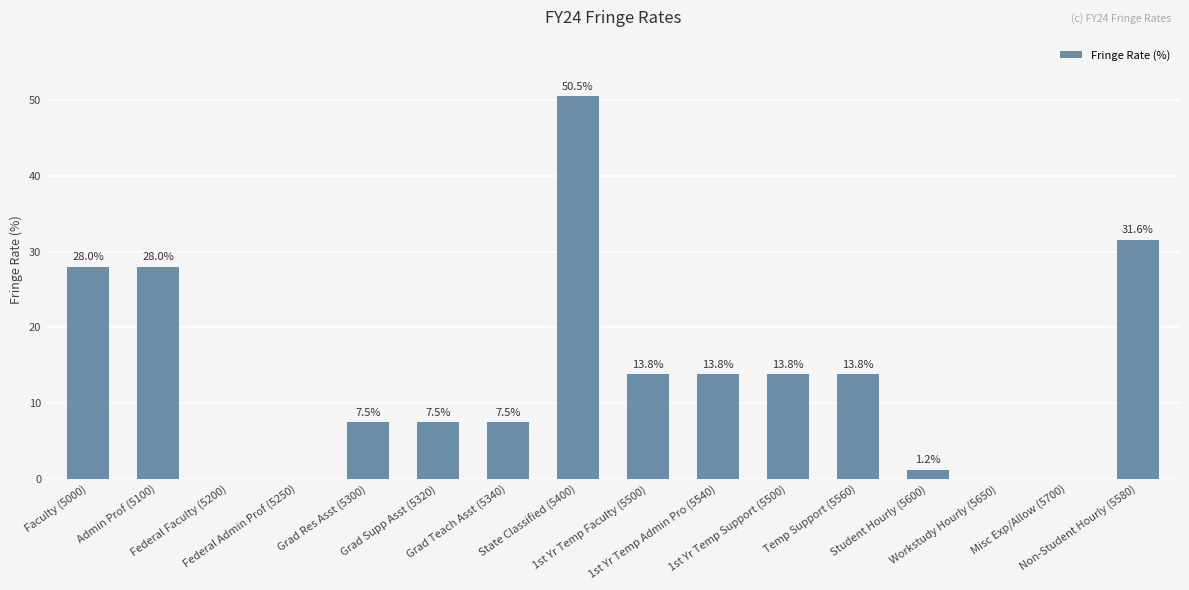

How many categories are shown in the chart?

16